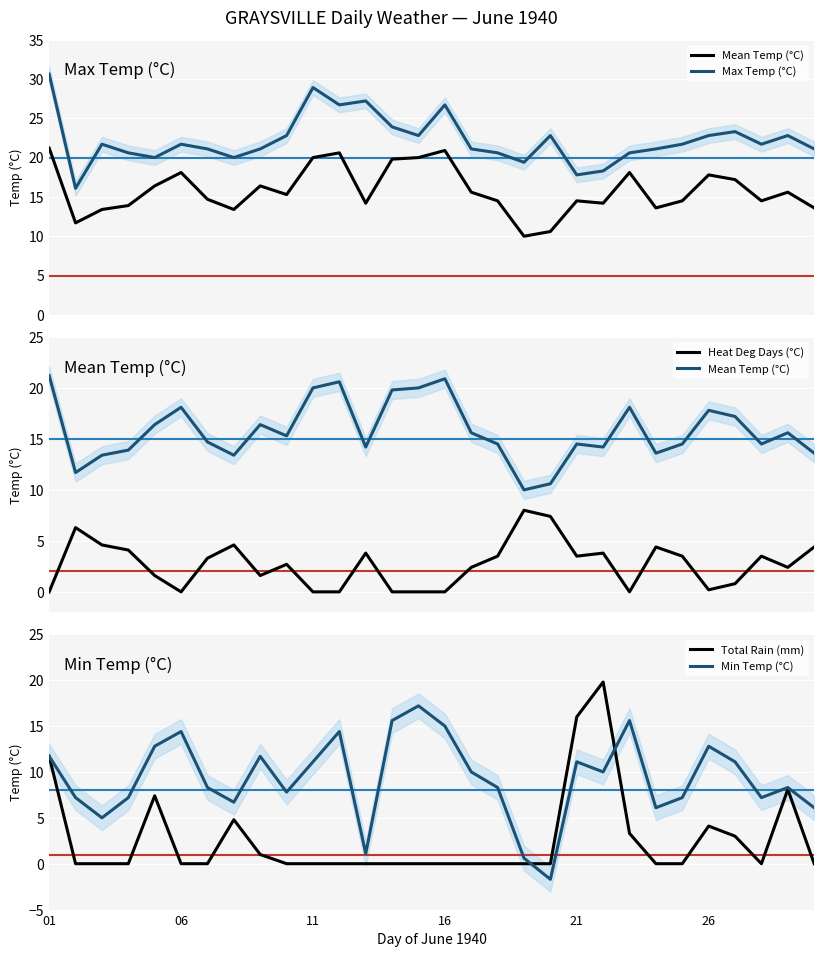

What is the highest value of the Total Rain (mm) series?

19.8